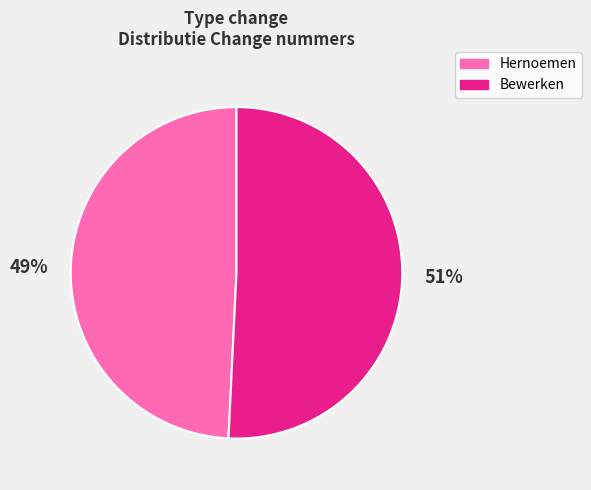

Rank the categories by value from lowest to highest.

Hernoemen, Bewerken